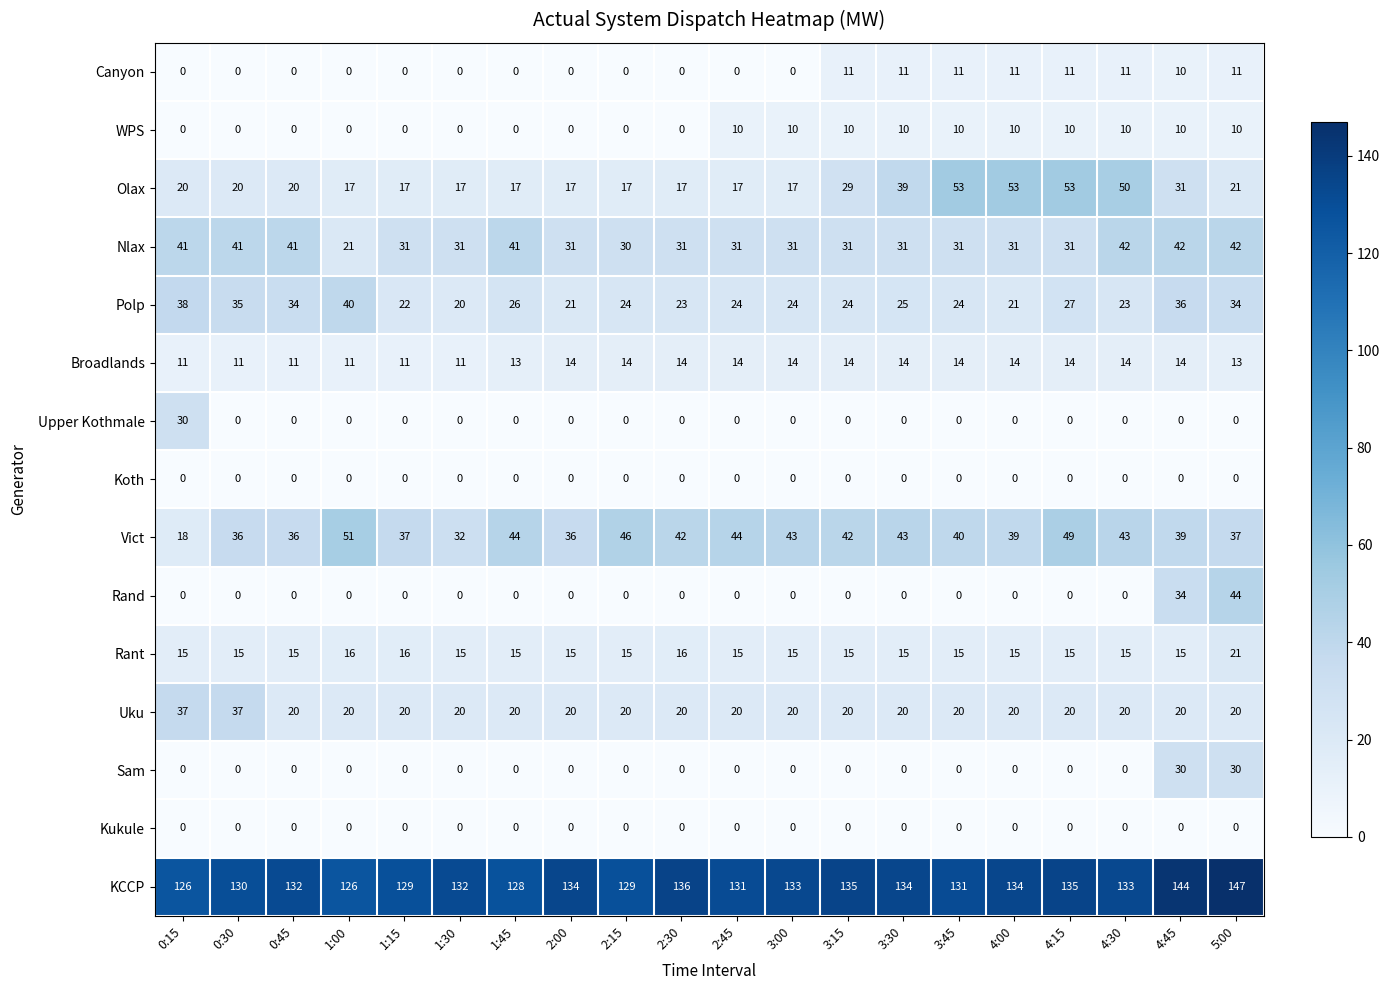

How many values in the Canyon series exceed 0?

8